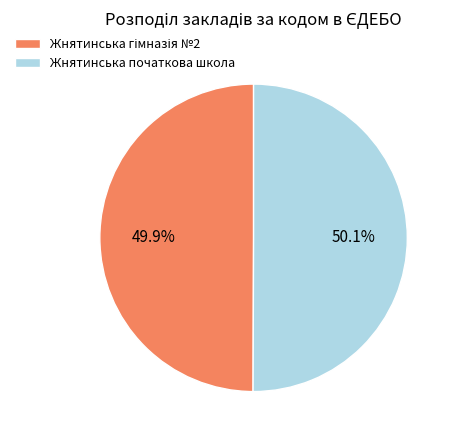

True or false: Жнятинська початкова школа accounts for 50% of the total.

True